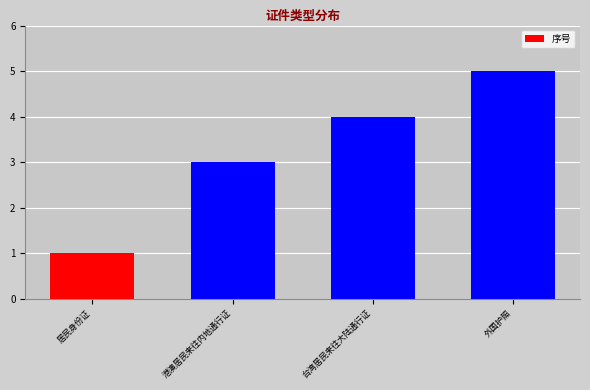

Approximately how many times larger is the value at 港澳居民来往内地通行证 compared to 外国护照?

0.6